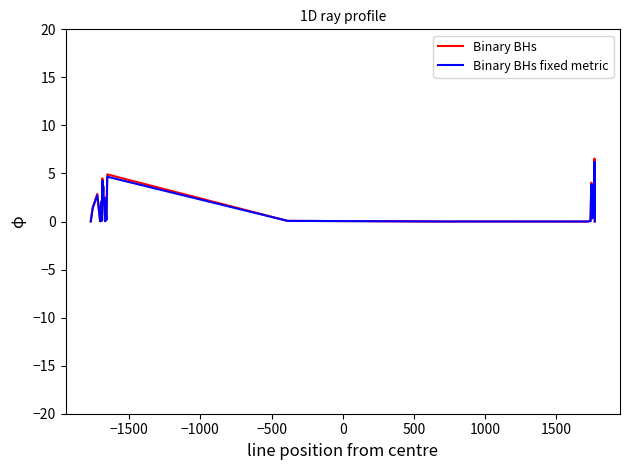

What is the greatest value displayed?

6.6